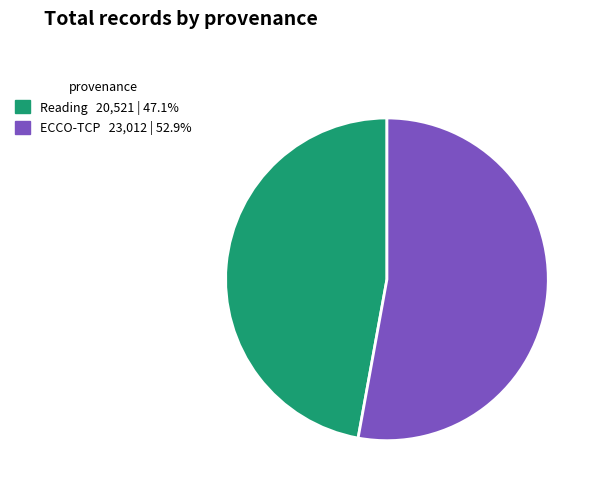

True or false: ECCO-TCP accounts for 53% of the total.

True